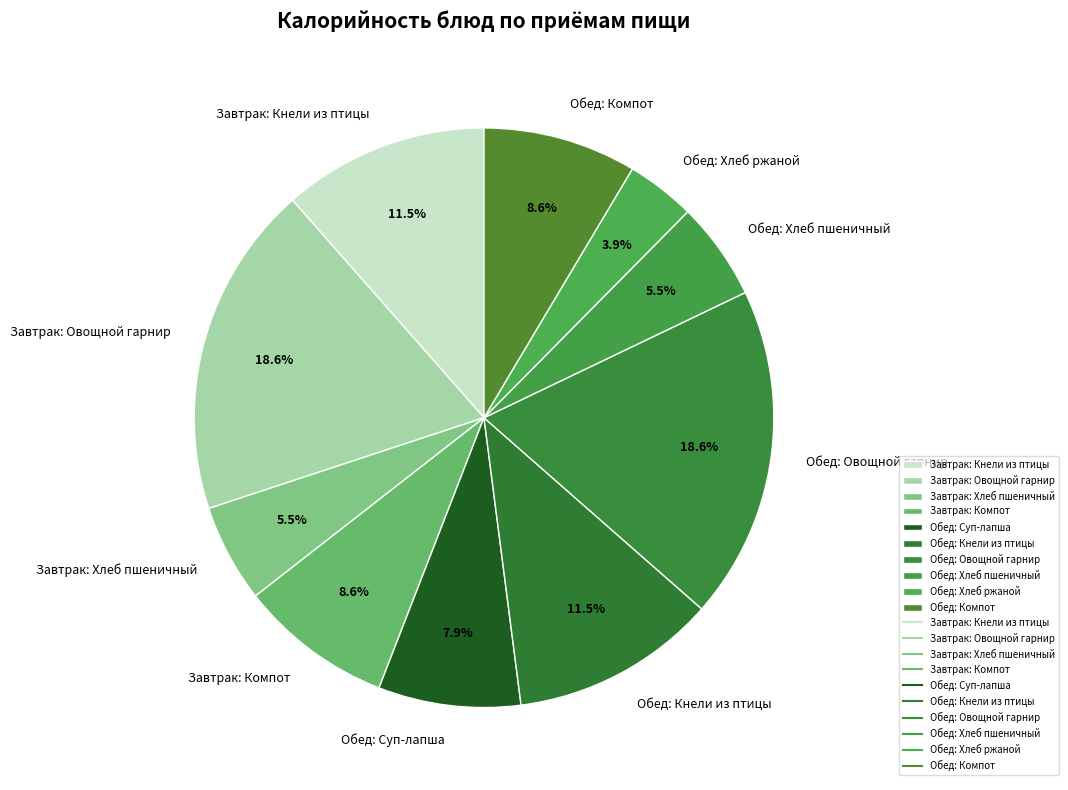

Is there any slice that represents more than half of the pie?

No